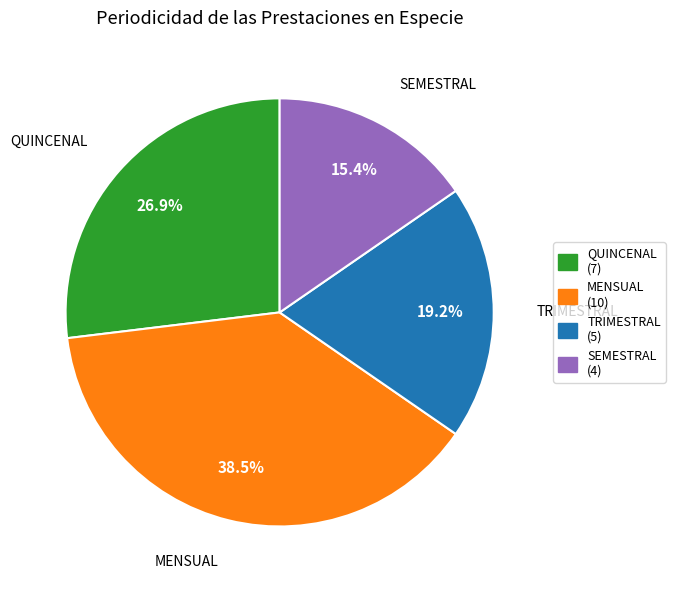

Is there any slice that represents more than half of the pie?

No